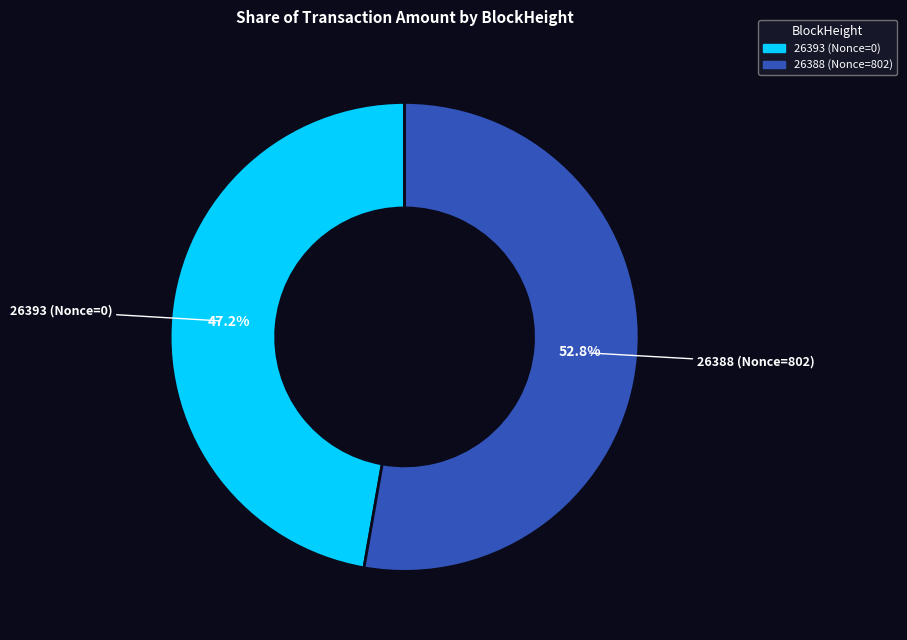

Rank the categories by value from lowest to highest.

26393, 26388